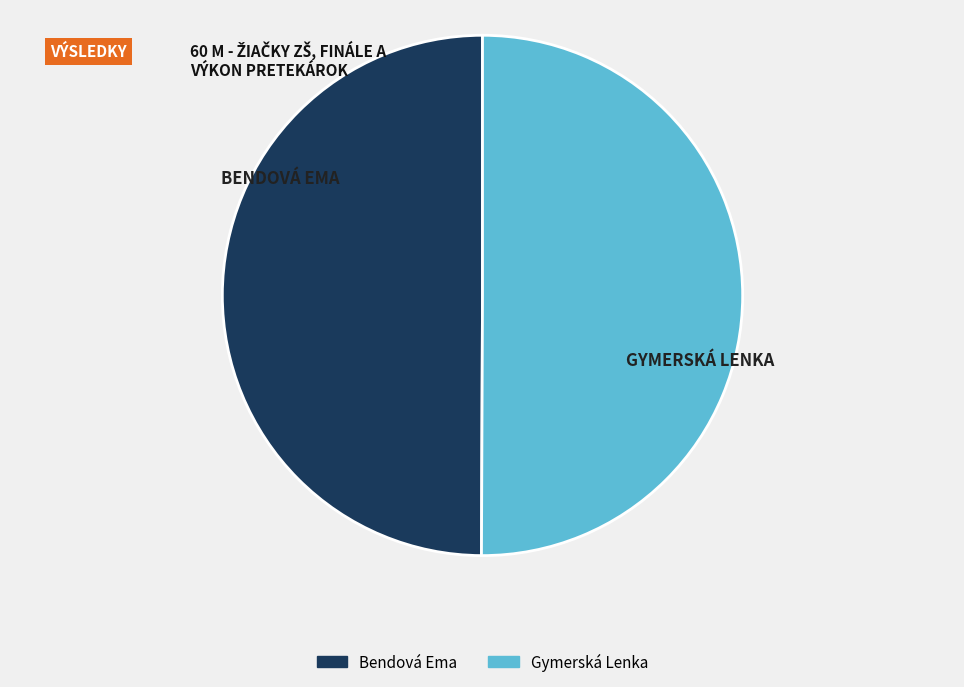

Do BENDOVÁ EMA and GYMERSKÁ LENKA together represent more than half of the pie?

Yes